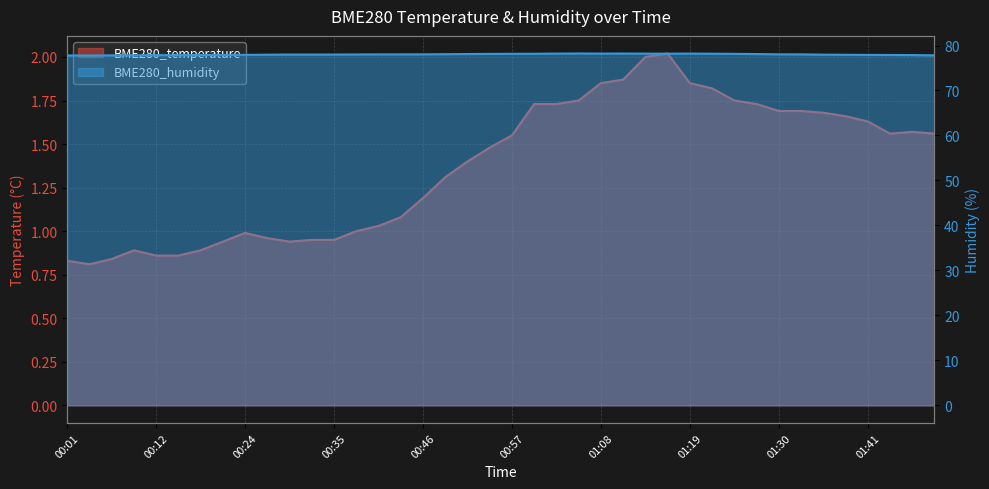

How many interior local valleys does the BME280_humidity series have?

3